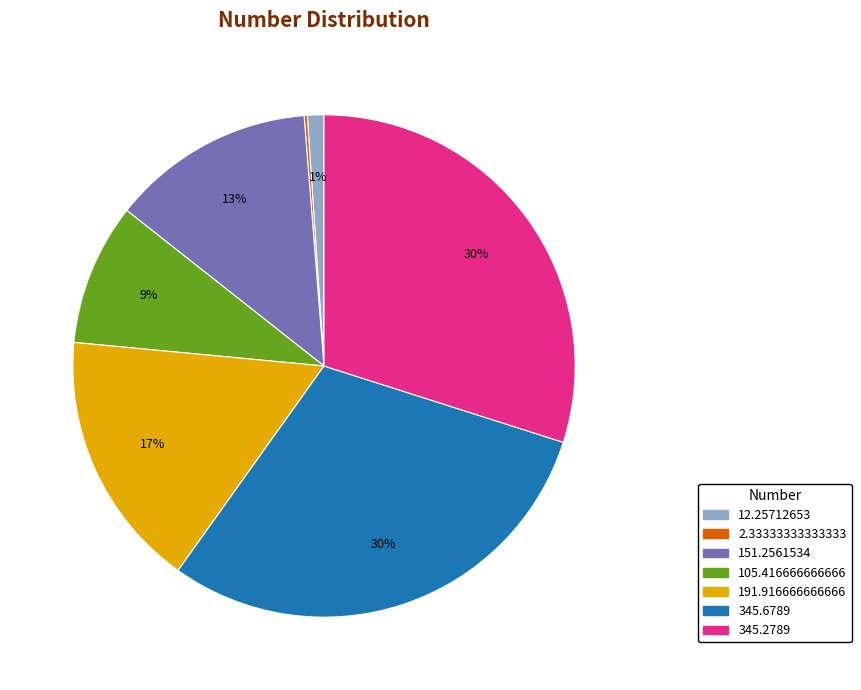

Does any single category account for the majority?

No